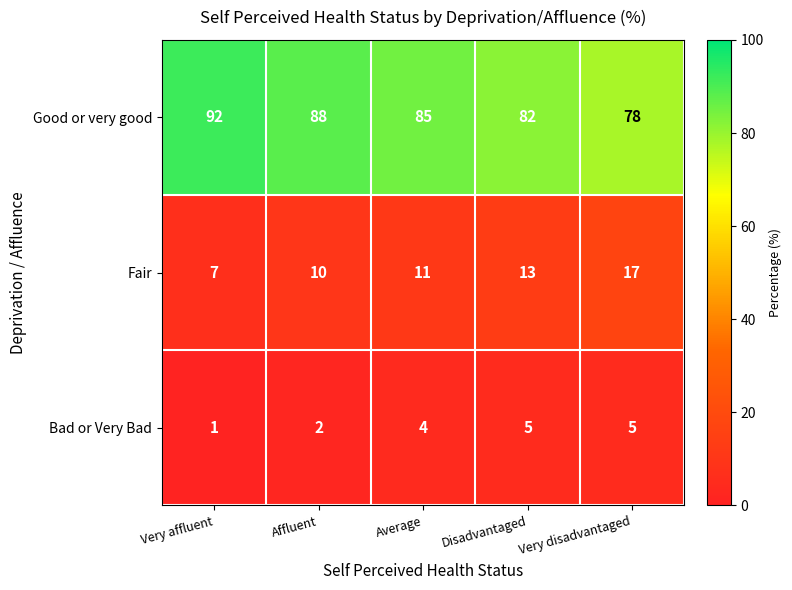

The Bad or Very Bad series shows 7 at Very disadvantaged. True or false?

False